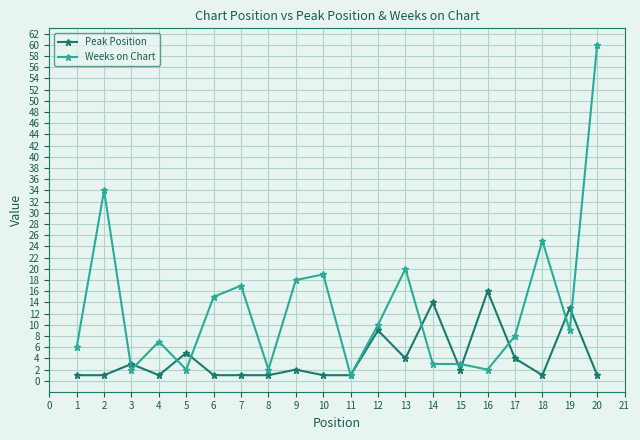

The Peak Position series shows 5 at 12. True or false?

False